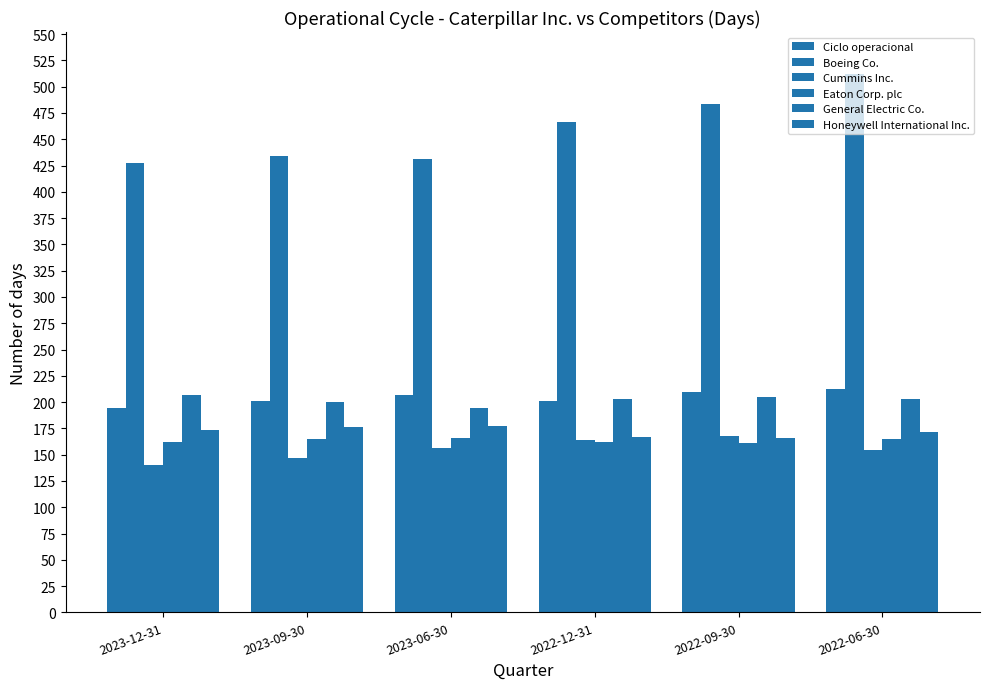

Reading left to right, transcribe all the data shown in this chart.

Ciclo operacional: 194	201	207	201	210	212
Boeing Co.: 427	434	431	466	484	512
Cummins Inc.: 140	147	156	164	168	154
Eaton Corp. plc: 162	165	166	162	161	165
General Electric Co.: 207	200	194	203	205	203
Honeywell International Inc.: 173	176	177	167	166	172